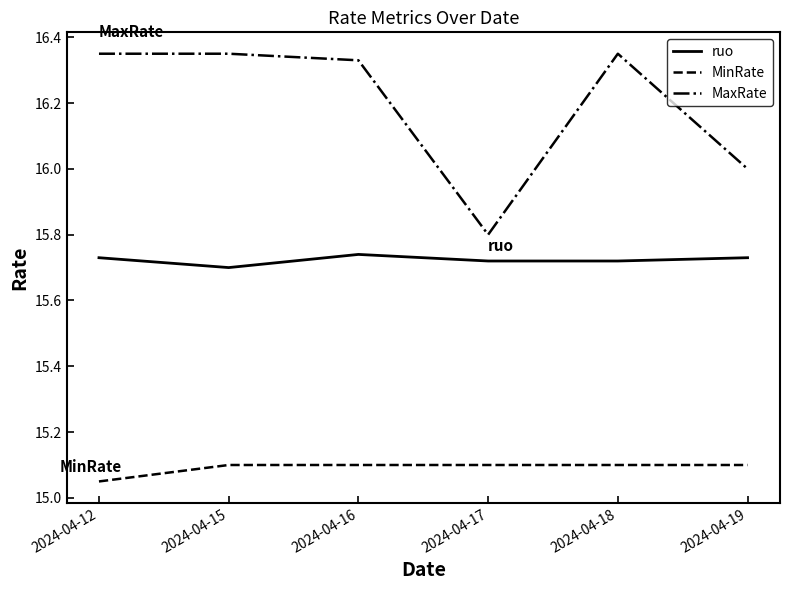

True or false: ruo has a value of 15.7 at 2024-04-12.

True